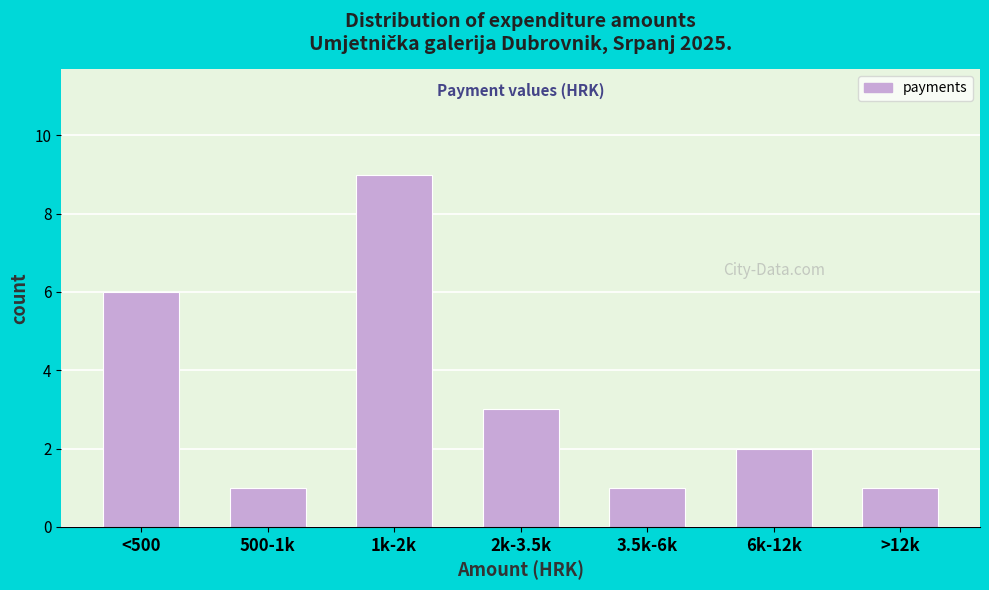

Reading left to right, what are all the values shown in this chart?

<500=6	500-1k=1	1k-2k=9	2k-3.5k=3	3.5k-6k=1	6k-12k=2	>12k=1